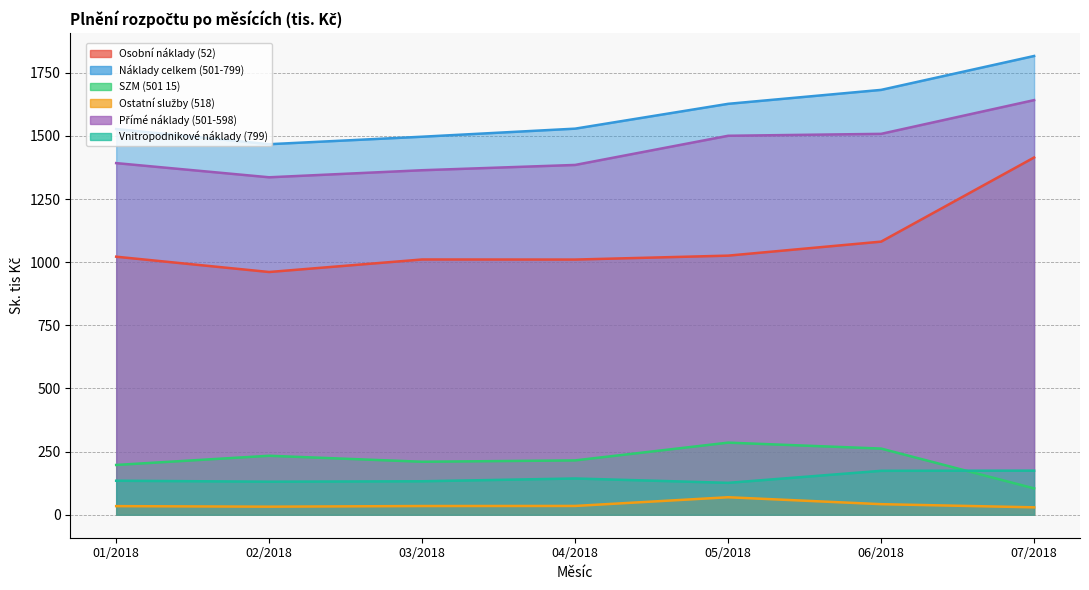

Reading right to left, list all the values displayed in this chart.

Osobní náklady (52): 07/2018=1414.3	06/2018=1081.3	05/2018=1025.8	04/2018=1010.3	03/2018=1010.6	02/2018=961.0	01/2018=1021.6
Náklady celkem (501-799): 07/2018=1816.1	06/2018=1681.9	05/2018=1626.7	04/2018=1528.5	03/2018=1496.6	02/2018=1466.9	01/2018=1526.9
SZM (501 15): 07/2018=104.4	06/2018=262.1	05/2018=285.6	04/2018=215.3	03/2018=209.9	02/2018=233.6	01/2018=197.2
Ostatní služby (518): 07/2018=29.5	06/2018=42.0	05/2018=69.4	04/2018=35.0	03/2018=34.7	02/2018=32.1	01/2018=34.3
Přímé náklady (501-598): 07/2018=1641.4	06/2018=1507.9	05/2018=1500.3	04/2018=1384.8	03/2018=1363.9	02/2018=1336.0	01/2018=1392.1
Vnitropodnikové náklady (799): 07/2018=174.7	06/2018=174.0	05/2018=126.5	04/2018=143.7	03/2018=132.7	02/2018=131.0	01/2018=134.8